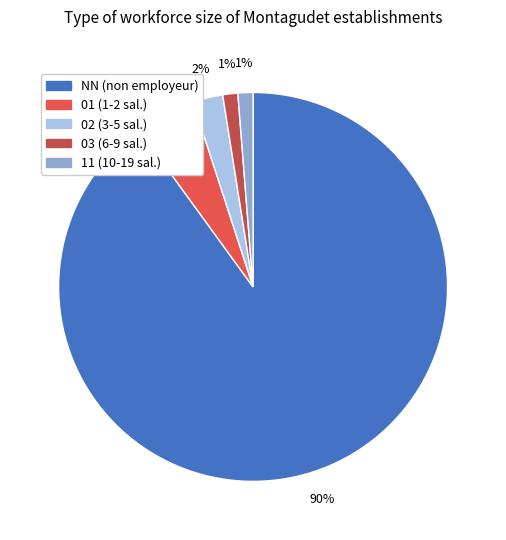

To the nearest percent, what is the average slice percentage?

20%